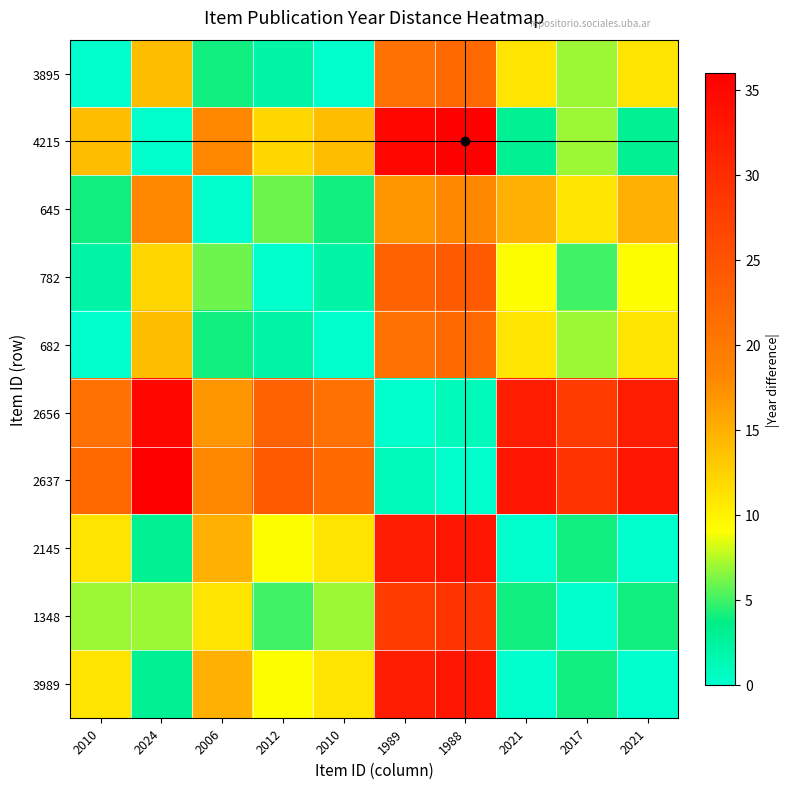

Reading right to left, extract all data points from this chart.

3895: 2021=11	2017=7	2021=11	1988=22	1989=21	2010=0	2012=2	2006=4	2024=14	2010=0
4215: 2021=3	2017=7	2021=3	1988=36	1989=35	2010=14	2012=12	2006=18	2024=0	2010=14
645: 2021=15	2017=11	2021=15	1988=18	1989=17	2010=4	2012=6	2006=0	2024=18	2010=4
782: 2021=9	2017=5	2021=9	1988=24	1989=23	2010=2	2012=0	2006=6	2024=12	2010=2
682: 2021=11	2017=7	2021=11	1988=22	1989=21	2010=0	2012=2	2006=4	2024=14	2010=0
2656: 2021=32	2017=28	2021=32	1988=1	1989=0	2010=21	2012=23	2006=17	2024=35	2010=21
2637: 2021=33	2017=29	2021=33	1988=0	1989=1	2010=22	2012=24	2006=18	2024=36	2010=22
2145: 2021=0	2017=4	2021=0	1988=33	1989=32	2010=11	2012=9	2006=15	2024=3	2010=11
1348: 2021=4	2017=0	2021=4	1988=29	1989=28	2010=7	2012=5	2006=11	2024=7	2010=7
3989: 2021=0	2017=4	2021=0	1988=33	1989=32	2010=11	2012=9	2006=15	2024=3	2010=11